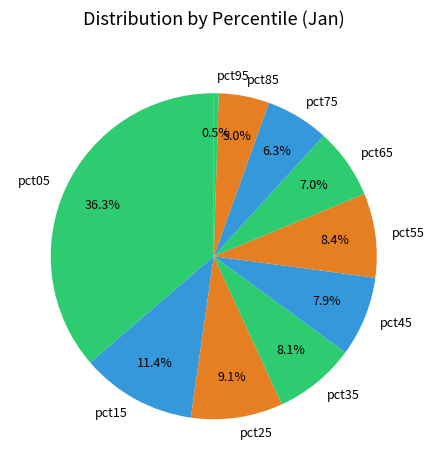

Does pct85 represent more than half of the total?

No